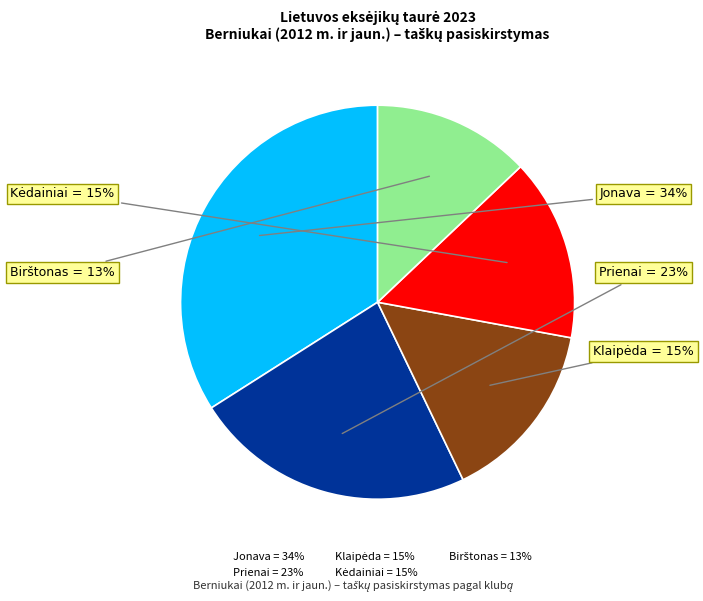

The Jonava slice represents 34% of the pie. True or false?

True